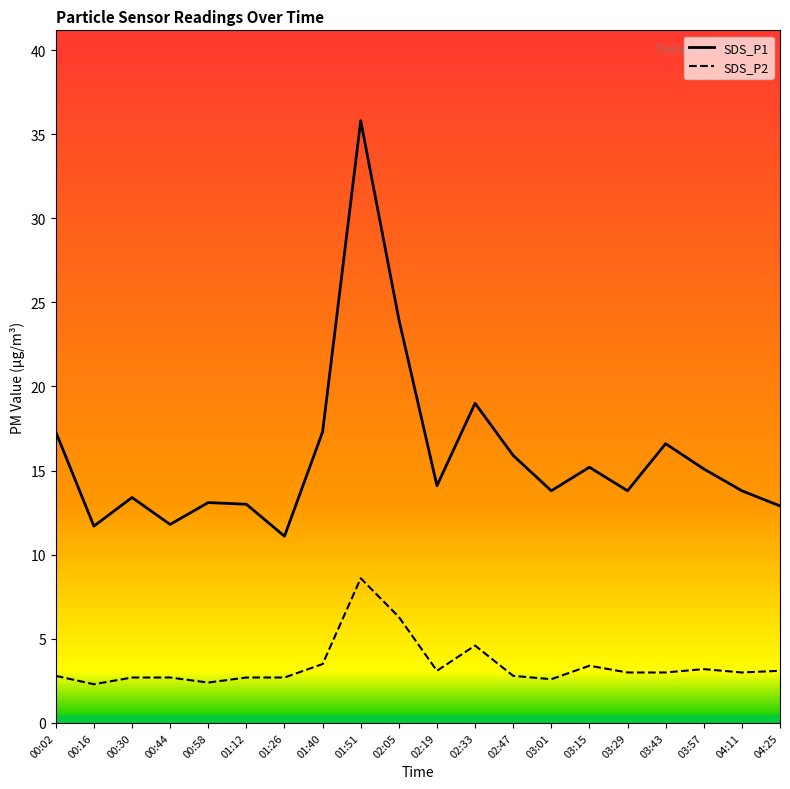

Which series changed the most between 00:02 and 03:15?

SDS_P1